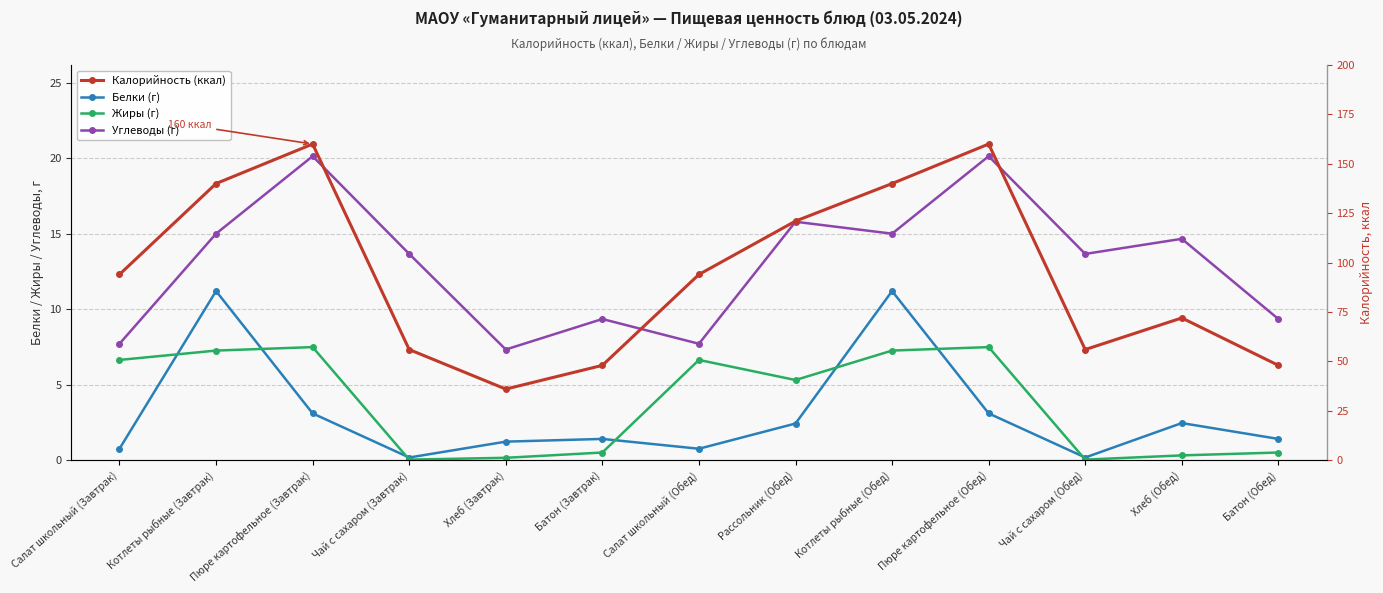

What is the total value across all series at Батон (Обед)?

59.3